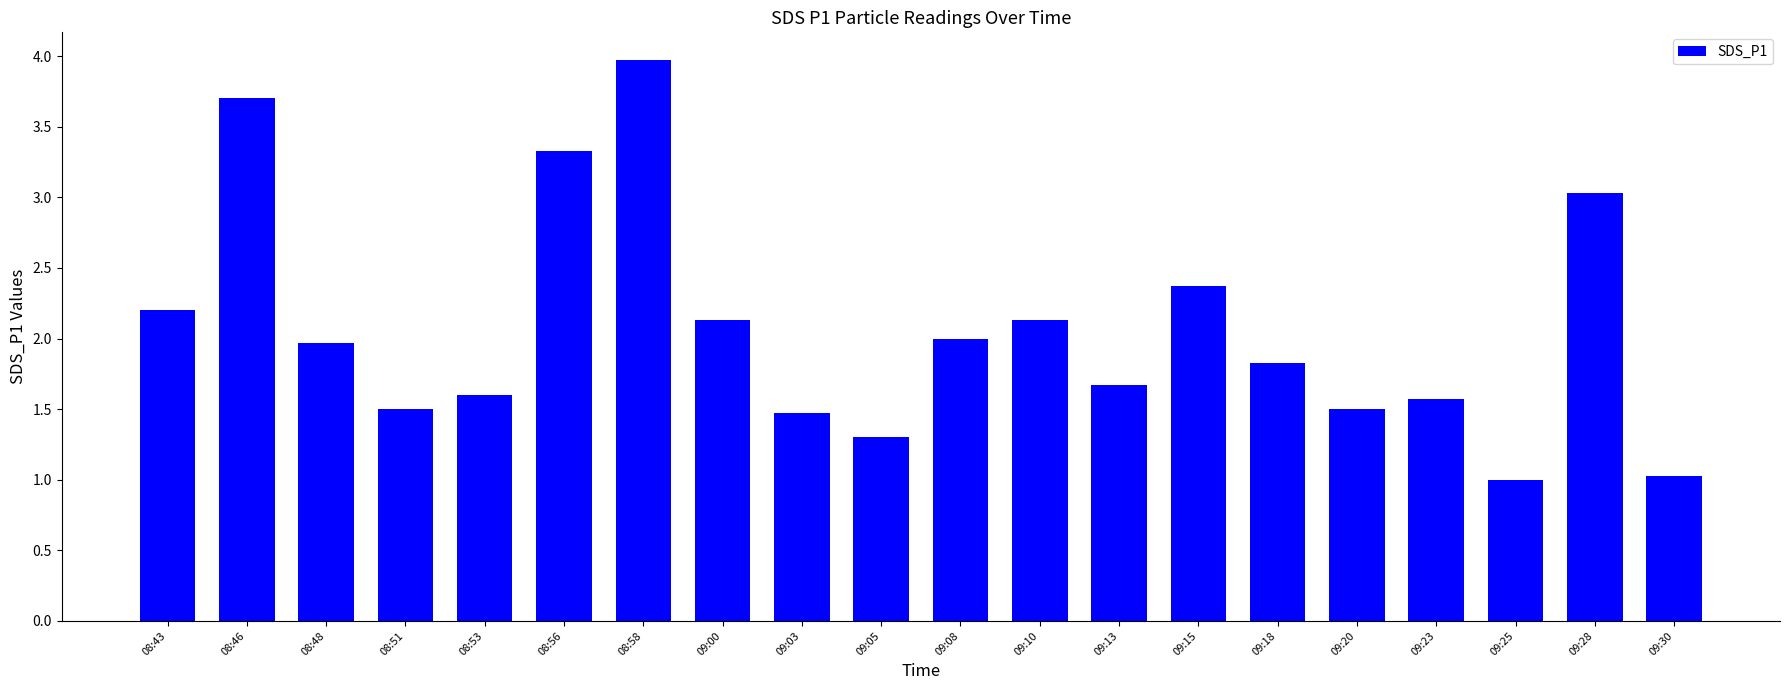

Is it true that the value at 08:43 is 3.5?

False